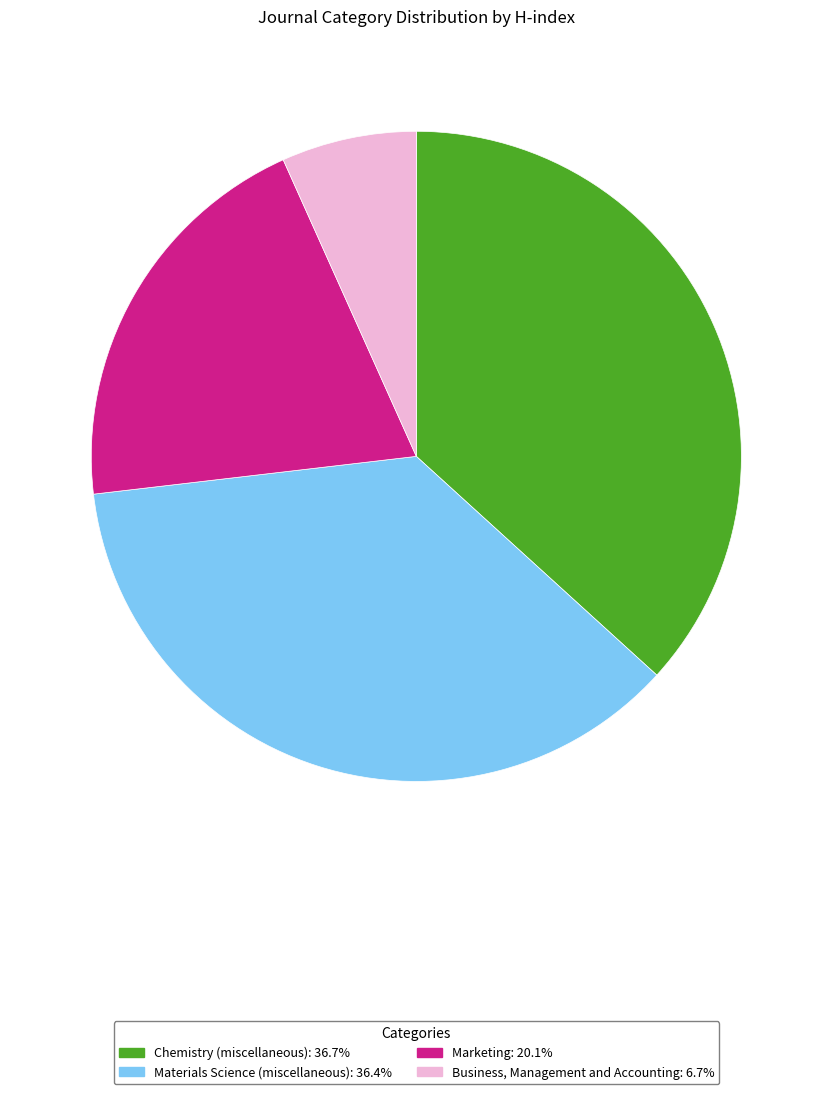

Combined, do Chemistry (miscellaneous) and Materials Science (miscellaneous) account for over 50%?

Yes